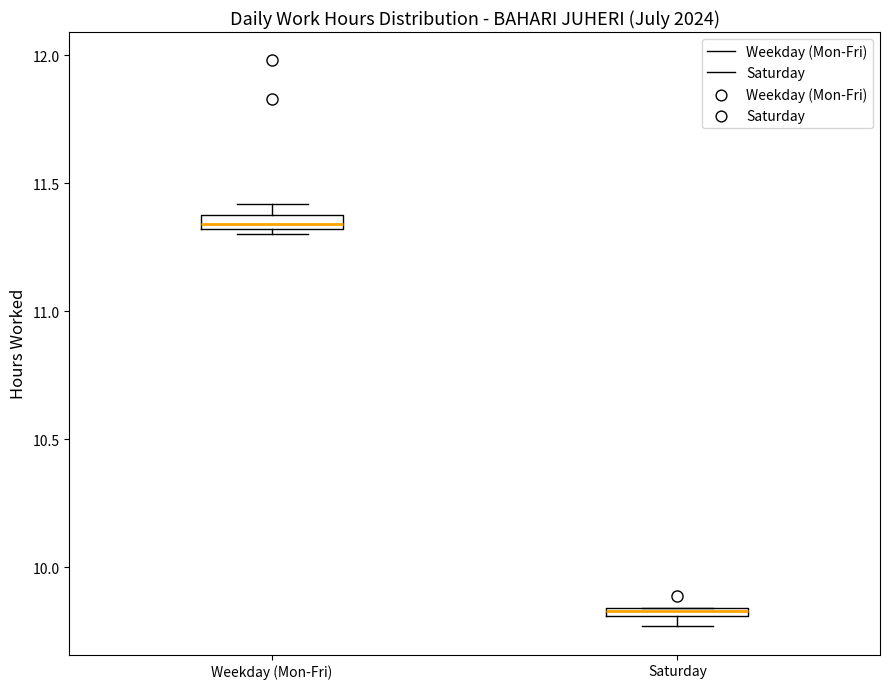

Where is the lower edge of the box for Saturday on the y-axis? The values are not printed on the chart, so give them approximately, as read against the axis.

9.80